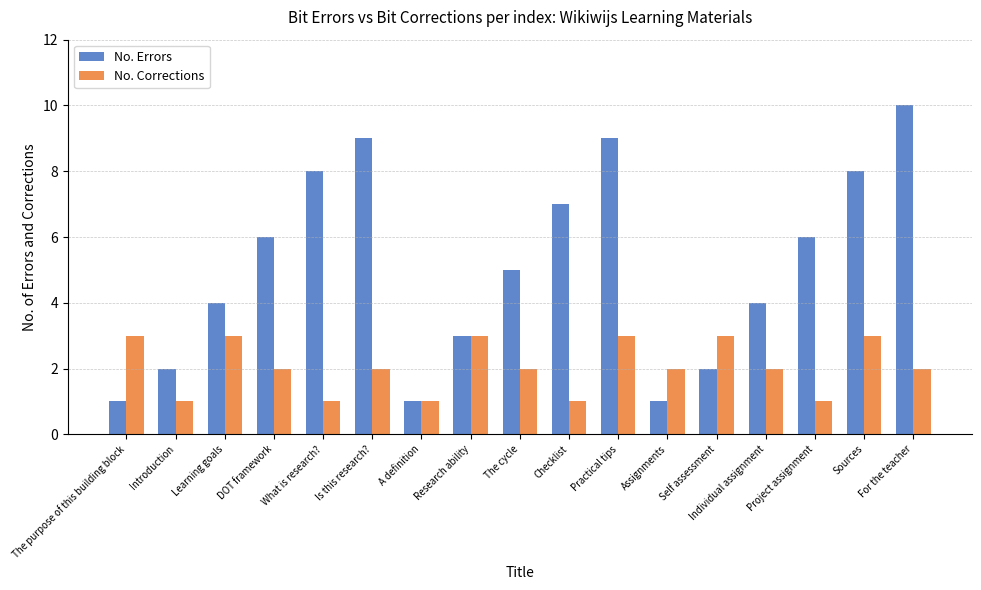

At which label does No. Errors first exceed 5?

DOT framework